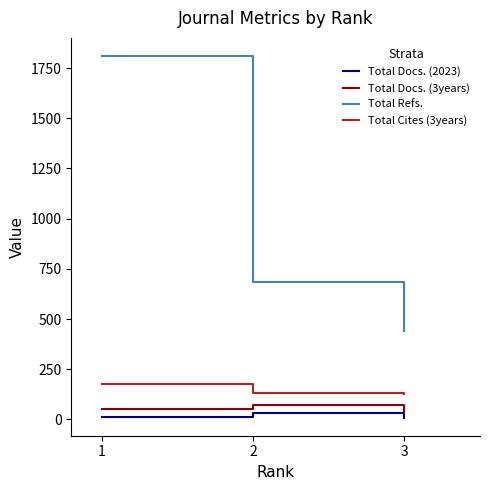

What is the difference between the second highest and minimum values in the Total Docs. (2023) series?

5